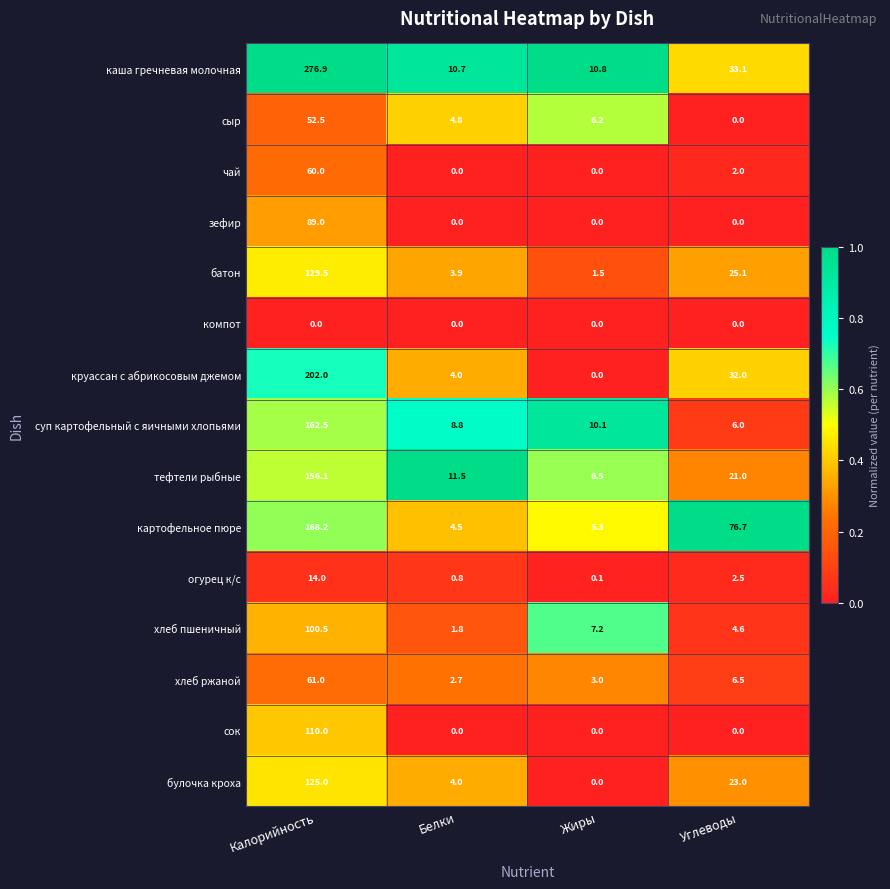

At which category is the sum across all series the highest?

Калорийность